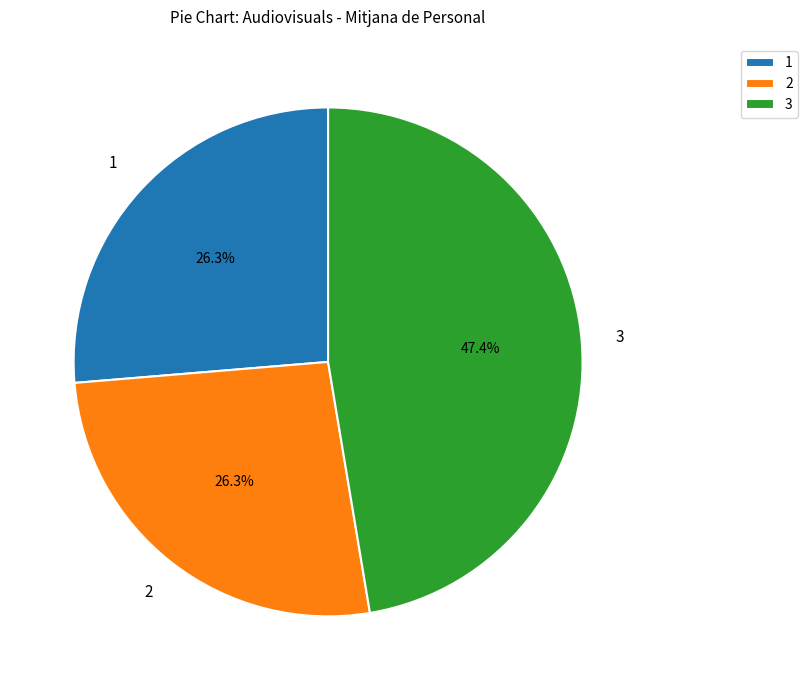

Which has a higher value, 3 or 1?

3